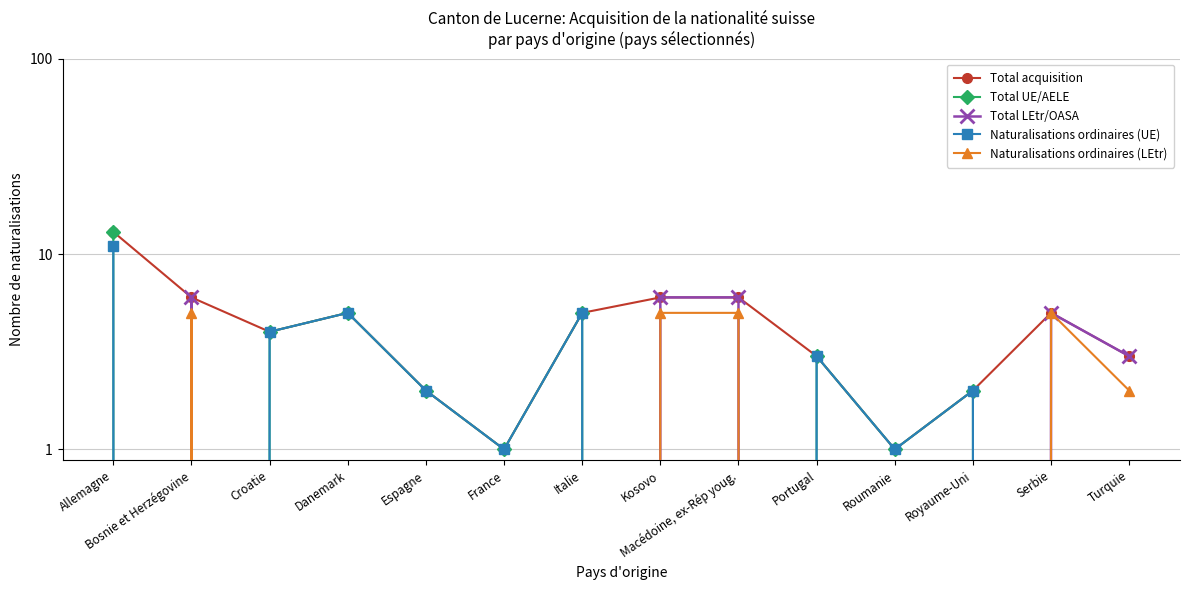

Is the value of Naturalisations ordinaires (LEtr) at Serbie greater than the value of Naturalisations ordinaires (UE) at France?

Yes